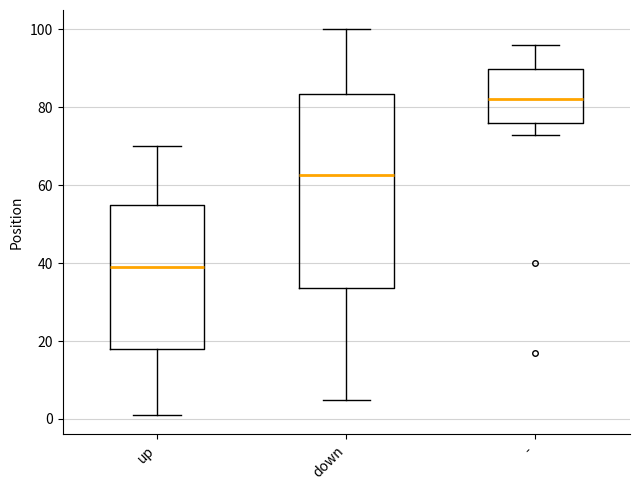

Comparing the boxes themselves (not the whiskers), which one is the tallest?

down